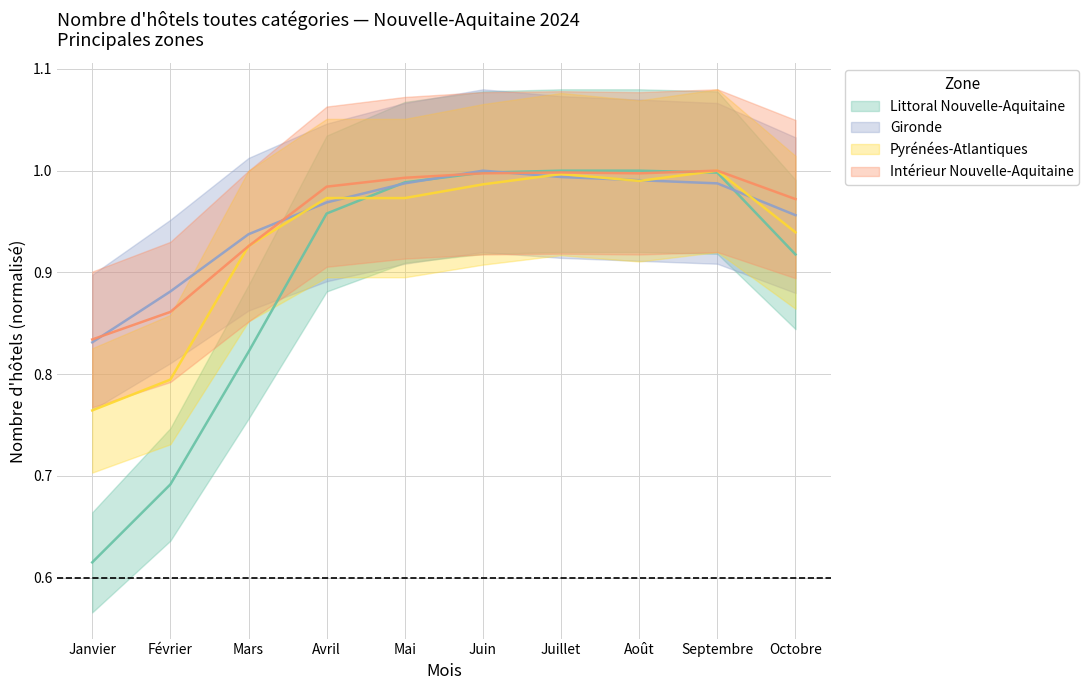

What is the sum of the Intérieur Nouvelle-Aquitaine values at Mars and Février?

1.7